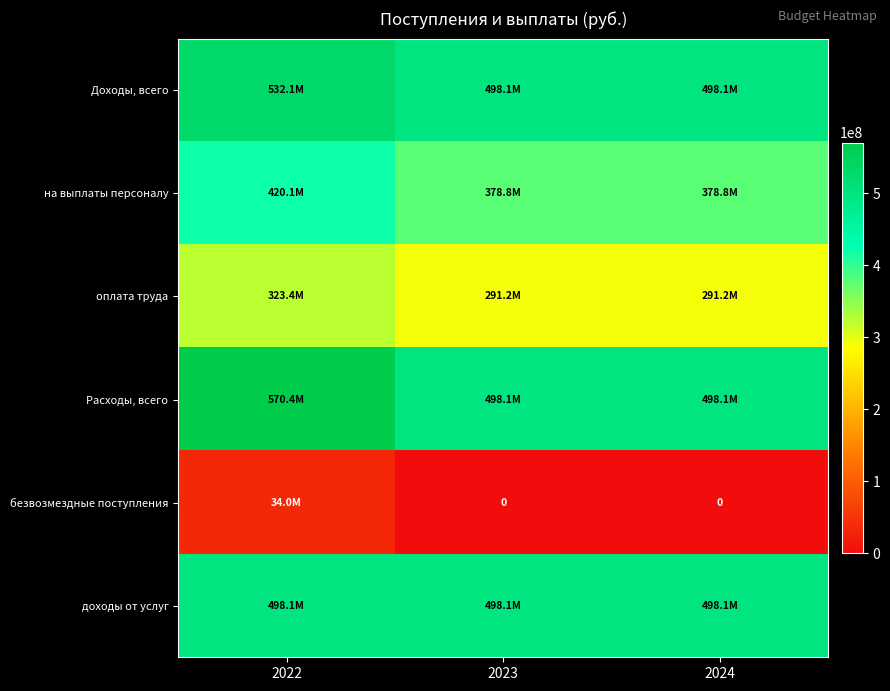

Is it true that оплата труда equals 323432059.2 at 2022?

True